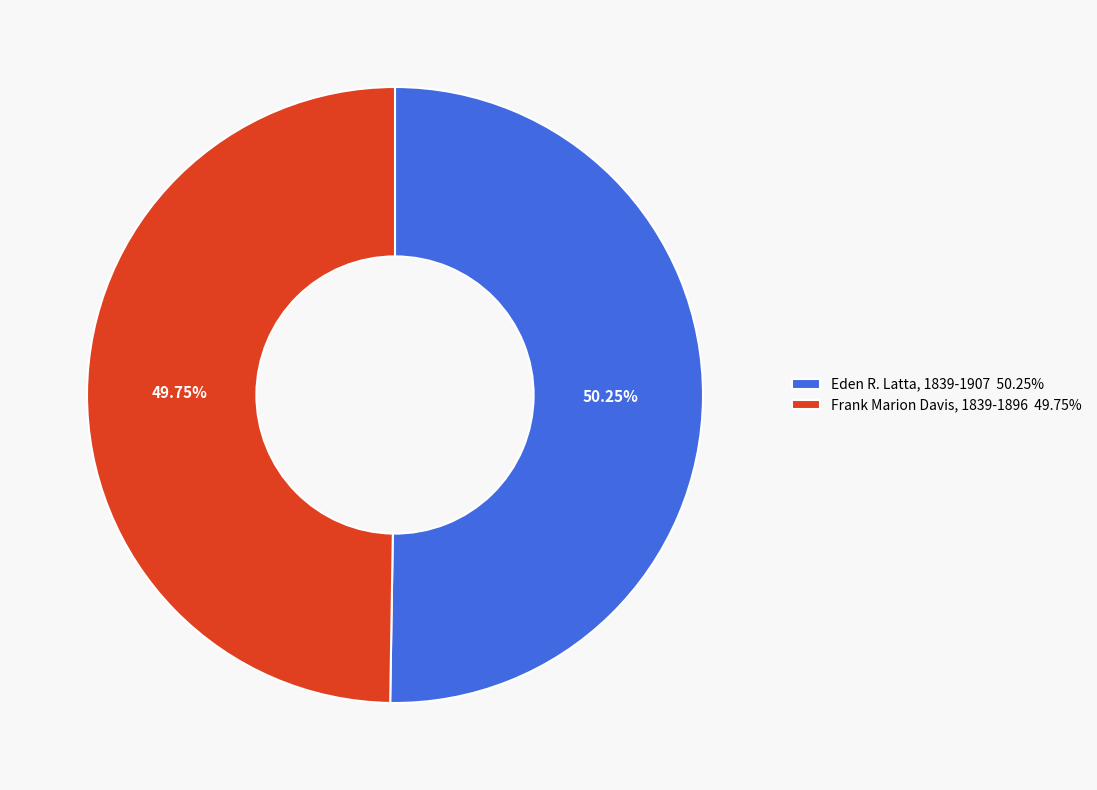

Is there any slice that represents more than half of the pie?

Yes